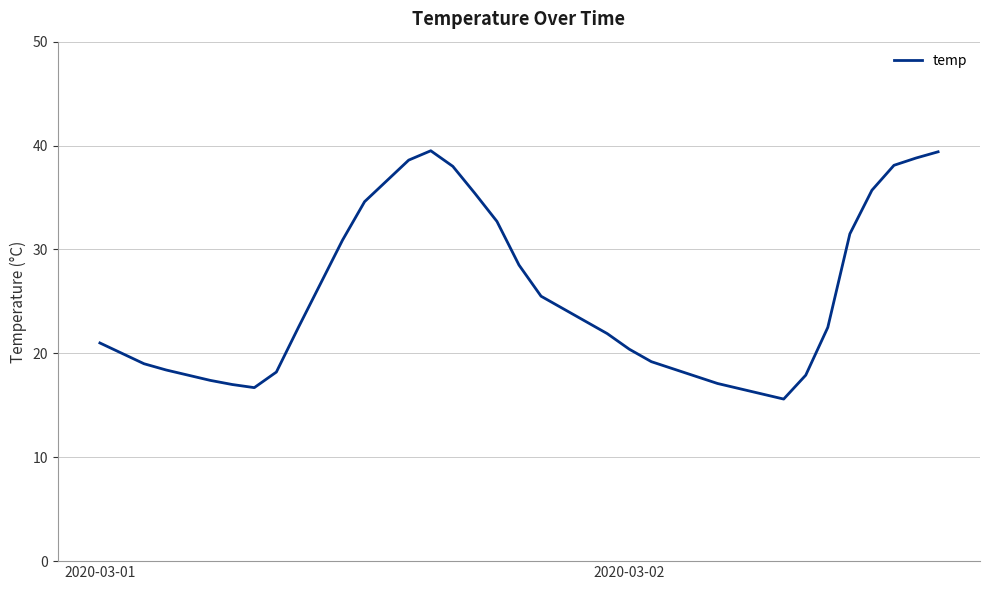

What is the minimum value shown in the chart?

15.6